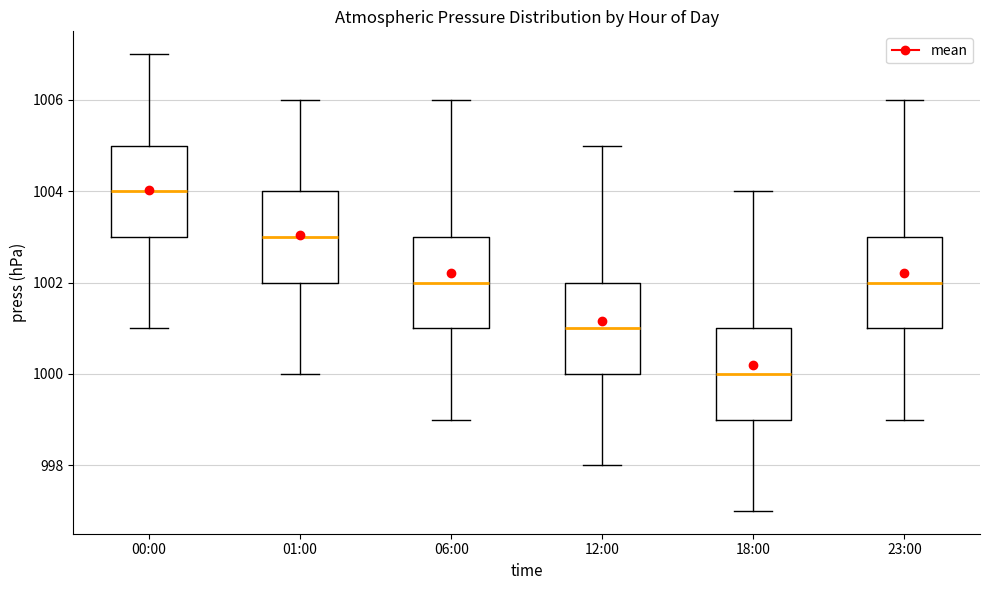

Reading left to right, transcribe this box plot: for each box, give where its median line is, the range the box spans, and where its two whiskers end, as read against the y-axis. The values are not printed on the chart, so give them approximately, as read against the axis.

00:00: median 1004, box 1003 to 1005, whiskers 1001 to 1007
01:00: median 1003, box 1002 to 1004, whiskers 1000 to 1006
06:00: median 1002, box 1001 to 1003, whiskers 999 to 1006
12:00: median 1001, box 1000 to 1002, whiskers 998 to 1005
18:00: median 1000, box 999 to 1001, whiskers 997 to 1004
23:00: median 1002, box 1001 to 1003, whiskers 999 to 1006